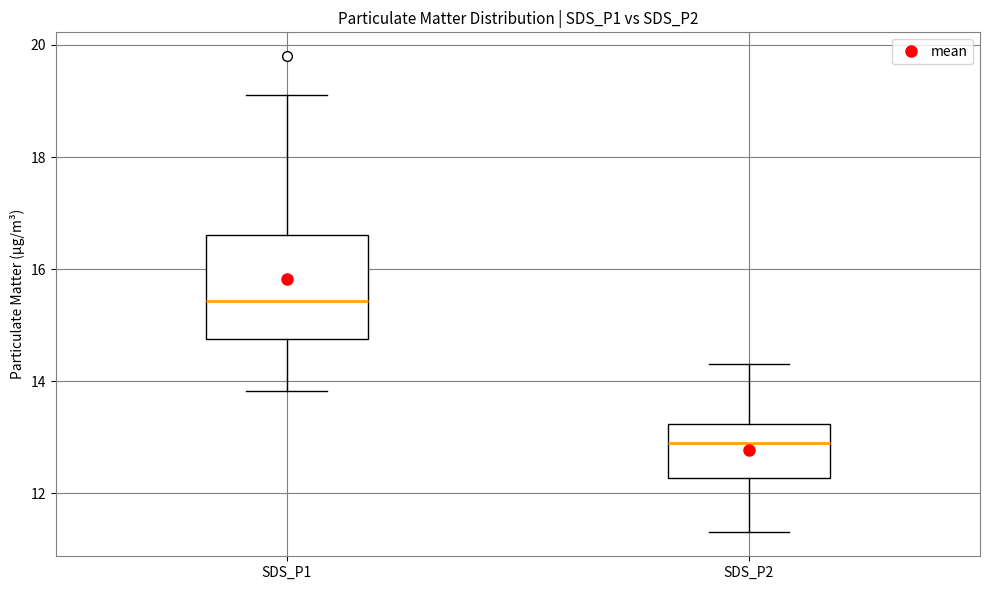

Comparing the boxes themselves (not the whiskers), which one is the tallest?

SDS_P1